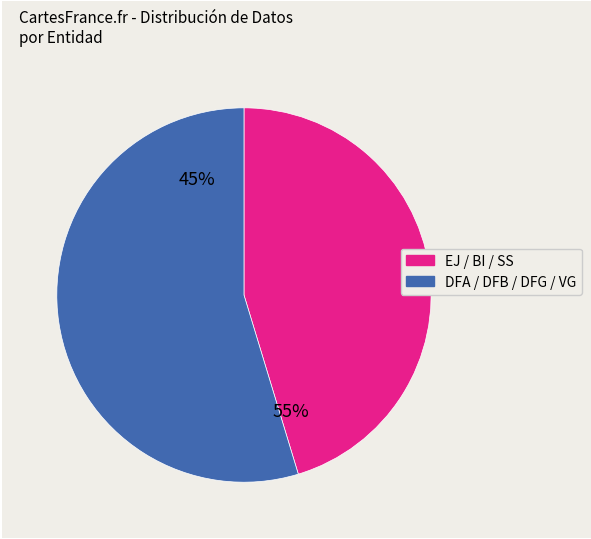

Between DFB and VG, which is larger?

VG